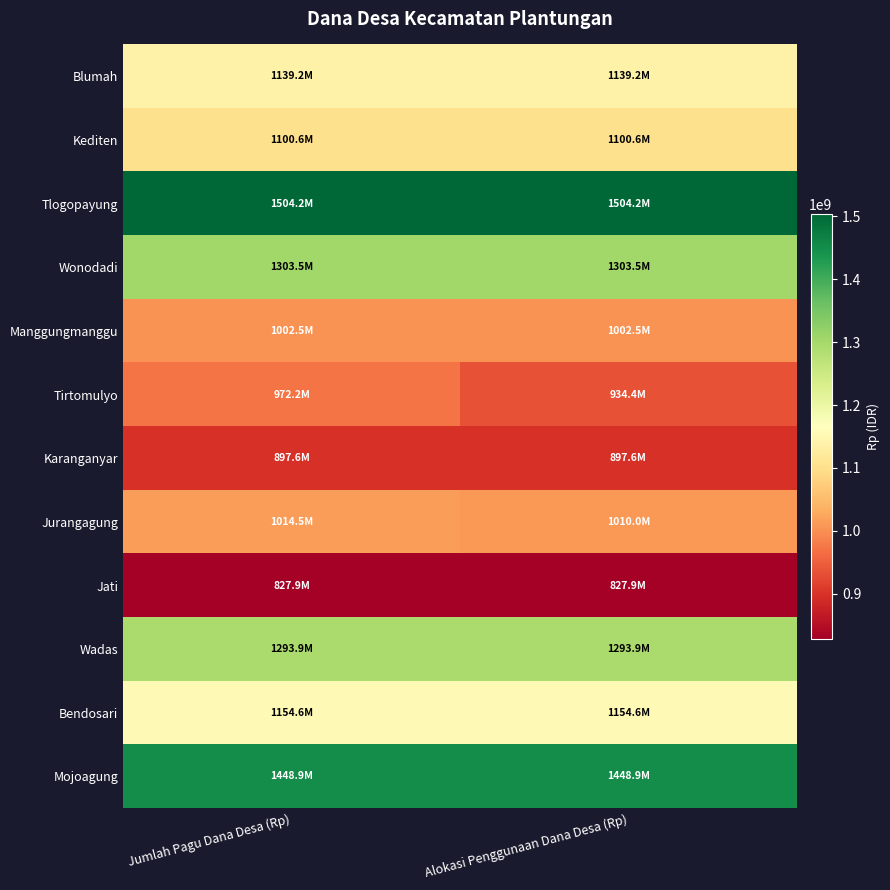

Between Jumlah Pagu Dana Desa (Rp) and Alokasi Penggunaan Dana Desa (Rp), which series saw the biggest shift?

Tirtomulyo